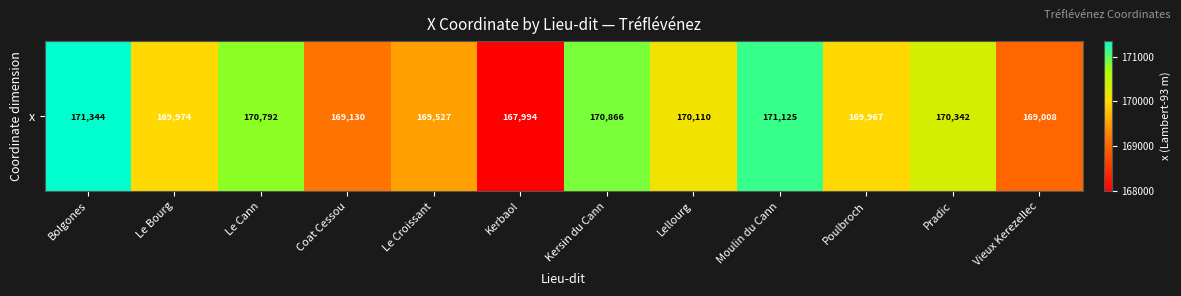

What is the minimum value shown in the chart?

167993.8